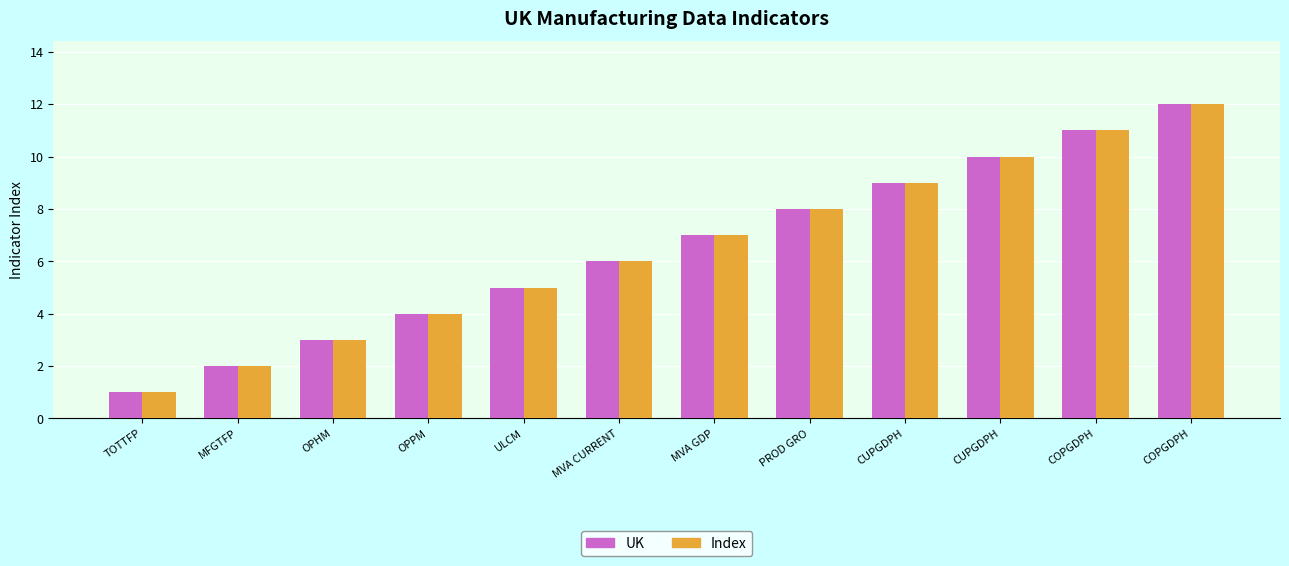

What are all the series names shown in the legend?

UK, Index